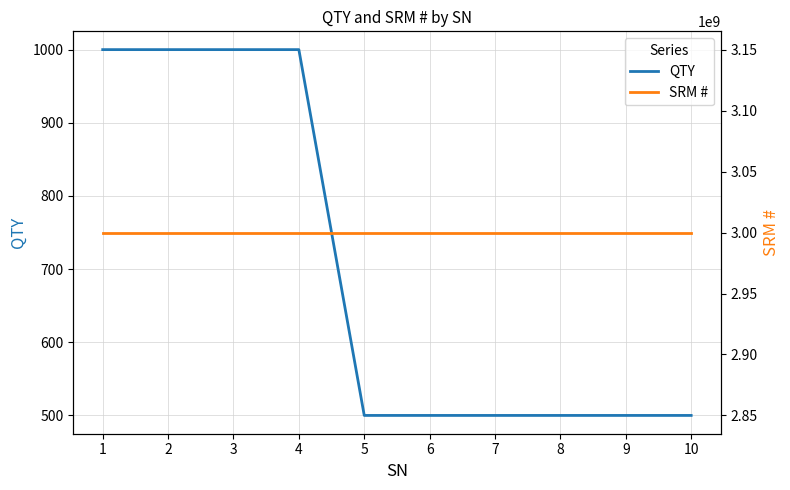

What is the lowest value of the QTY series?

500